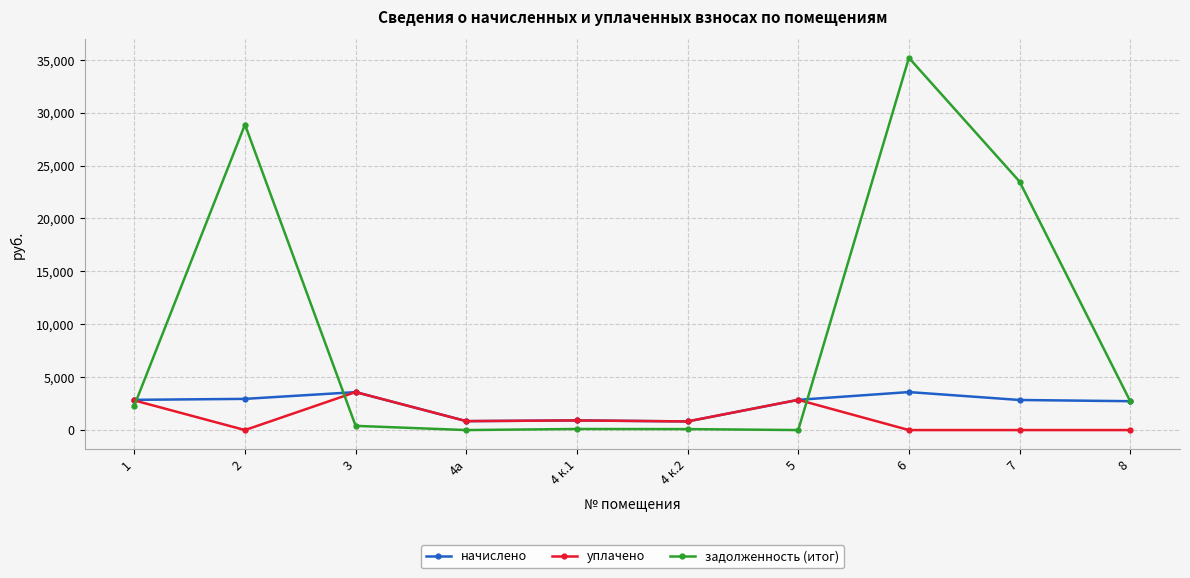

Rank the series at 7 from lowest to highest value.

уплачено, начислено, задолженность (итог)